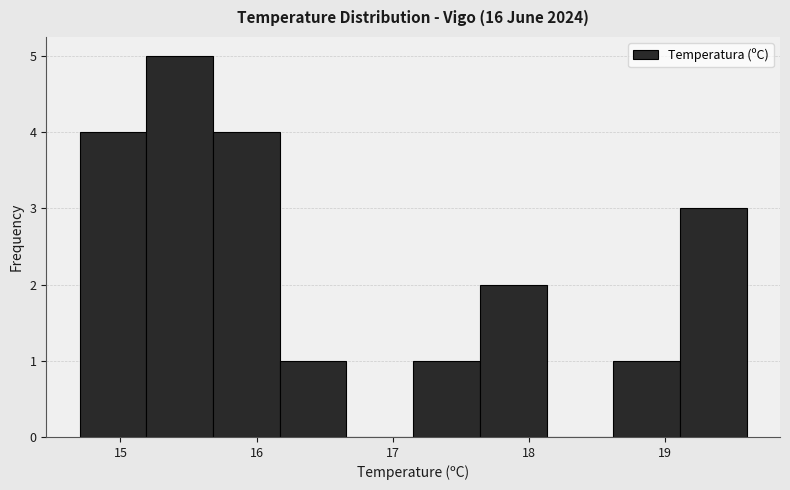

Over which range of the x-axis is the bar tallest?

15.19 to 15.68